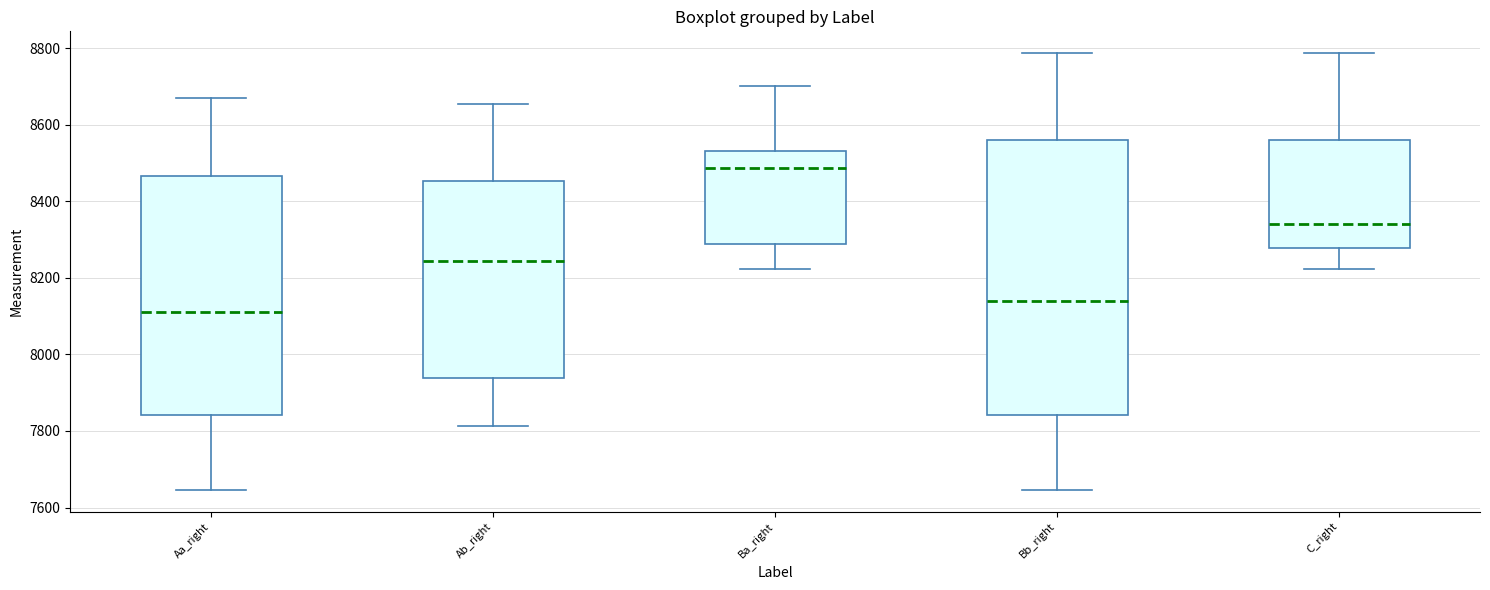

Where does the median line of the box for Bb_right sit on the y-axis? The values are not printed on the chart, so give them approximately, as read against the axis.

8140